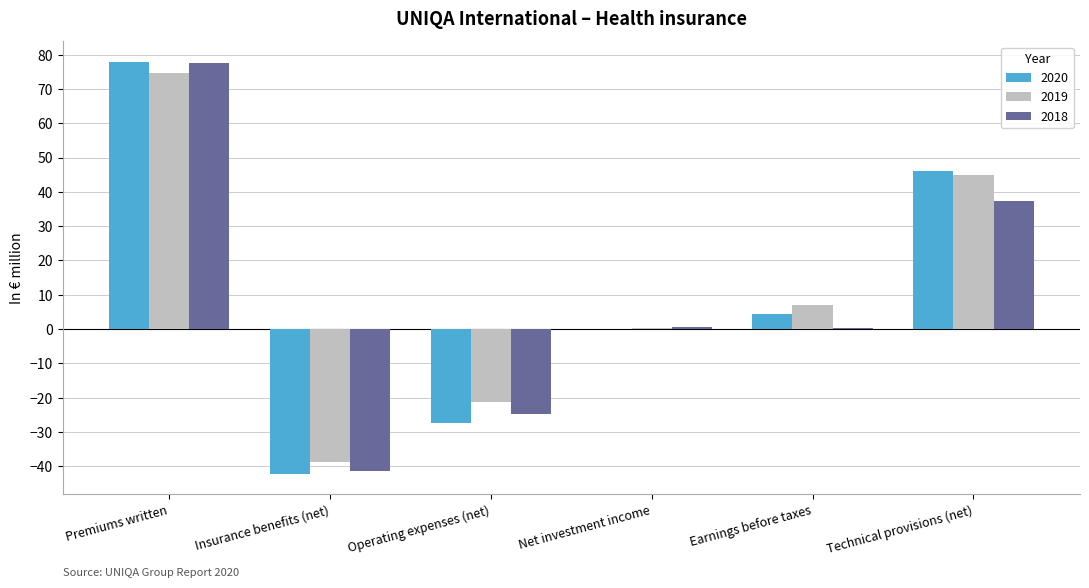

True or false: 2020 has a value of -73.3 at Net investment income.

False